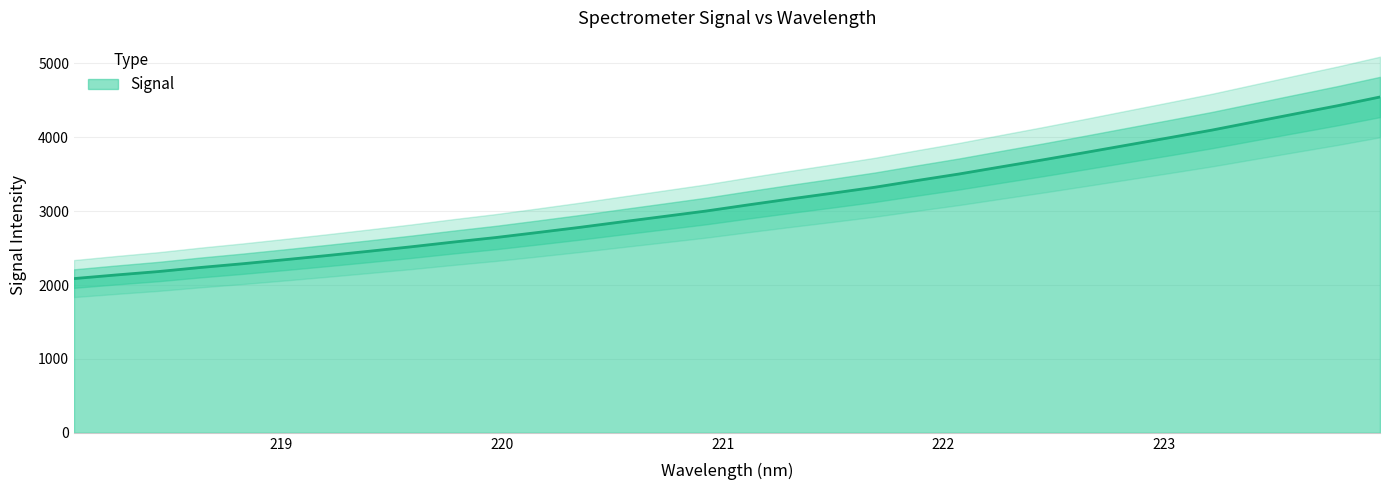

What is the maximum value shown in the chart?

4544.7